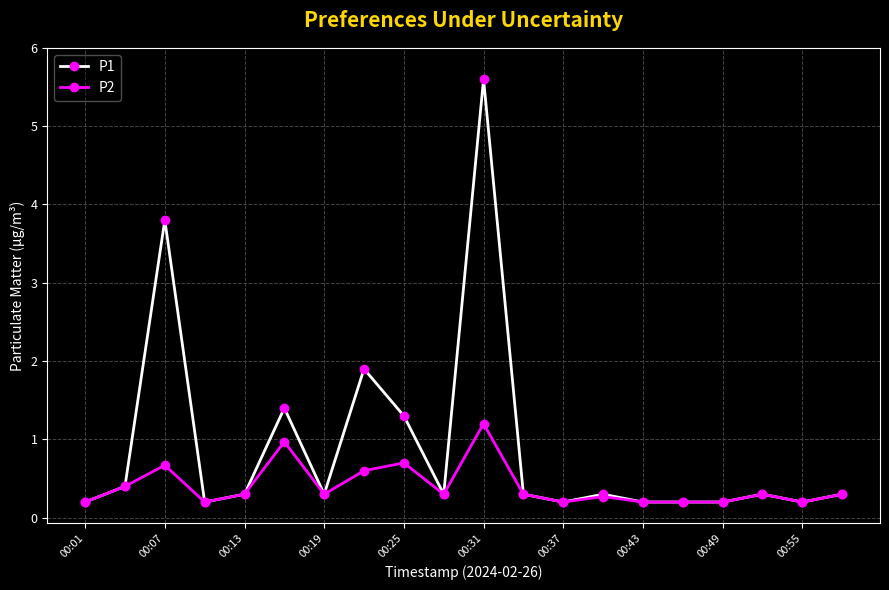

Which series has the largest total across all categories?

P1